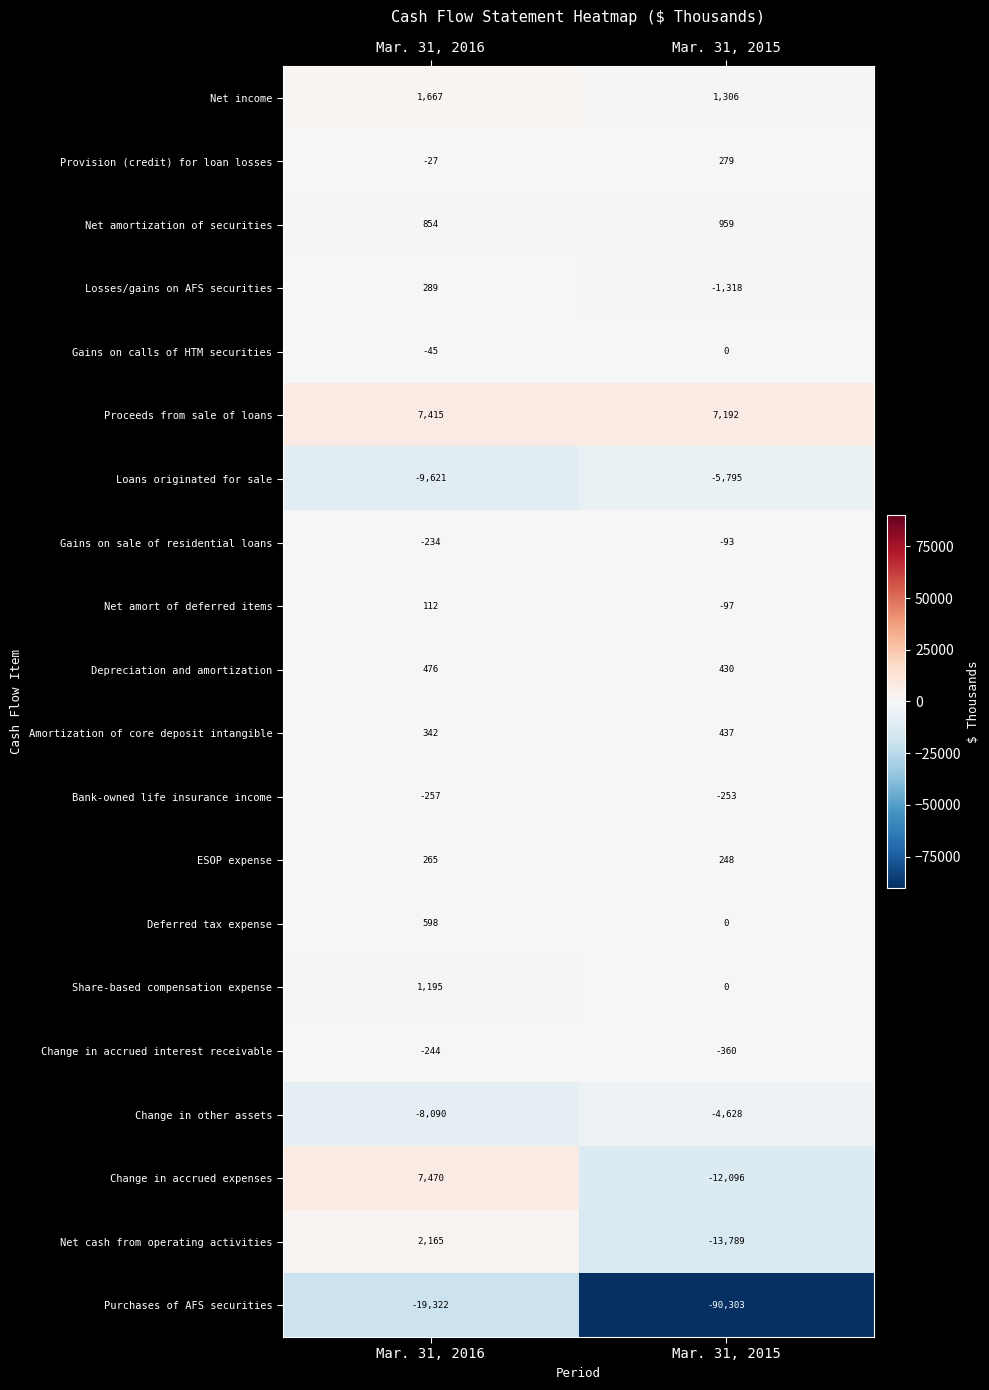

The Net cash from operating activities series shows 3343 at Mar. 31, 2016. True or false?

False